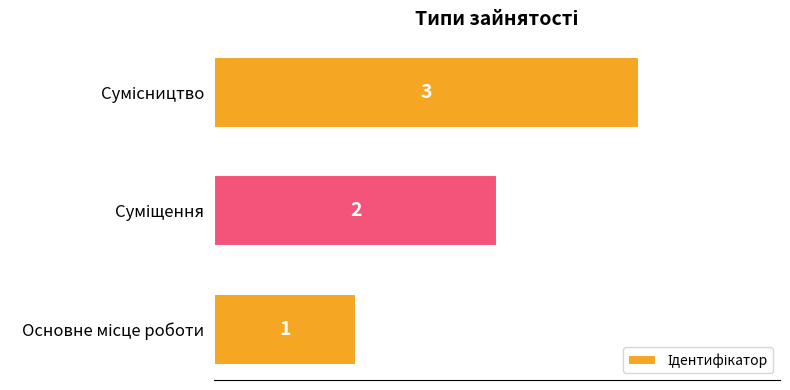

What is the sum of all values?

6